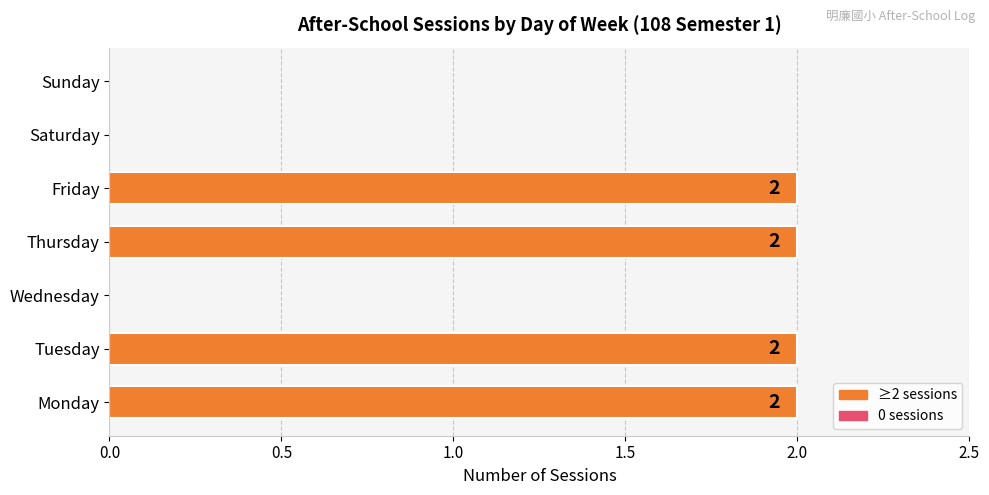

The chart shows a value of 3 at Friday. True or false?

False